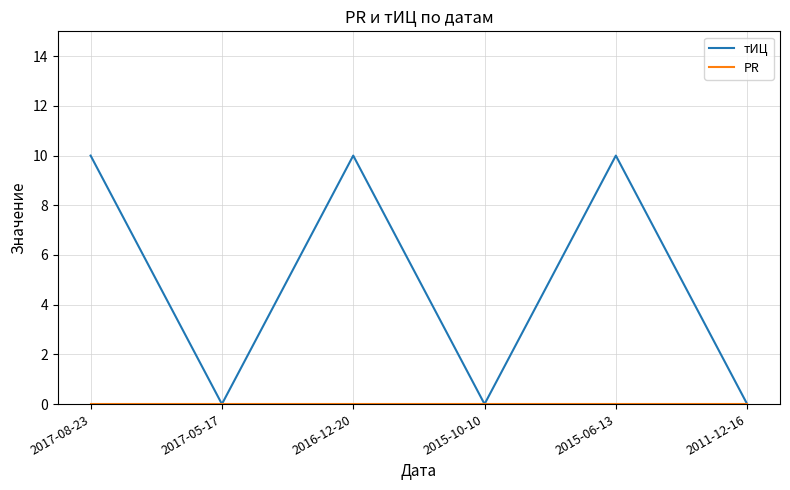

Does the chart have visible grid lines?

Yes